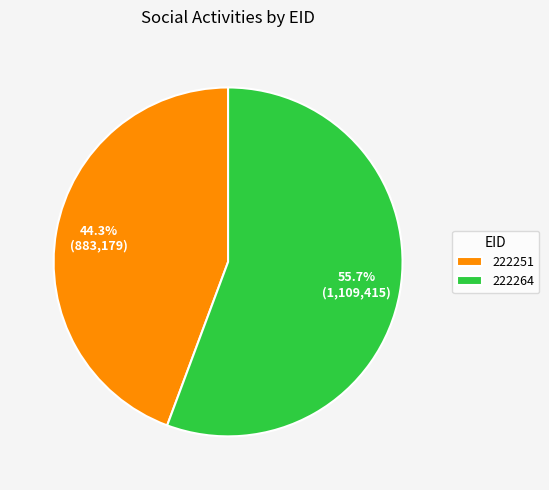

Does 222251 account for over 50% of the chart?

No